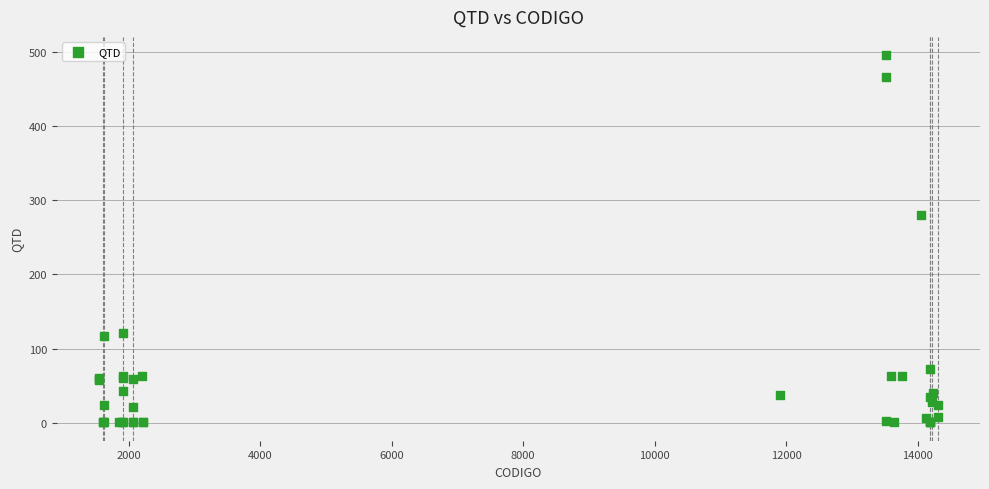

What Y value in the scatter plot is closest to 248?

280